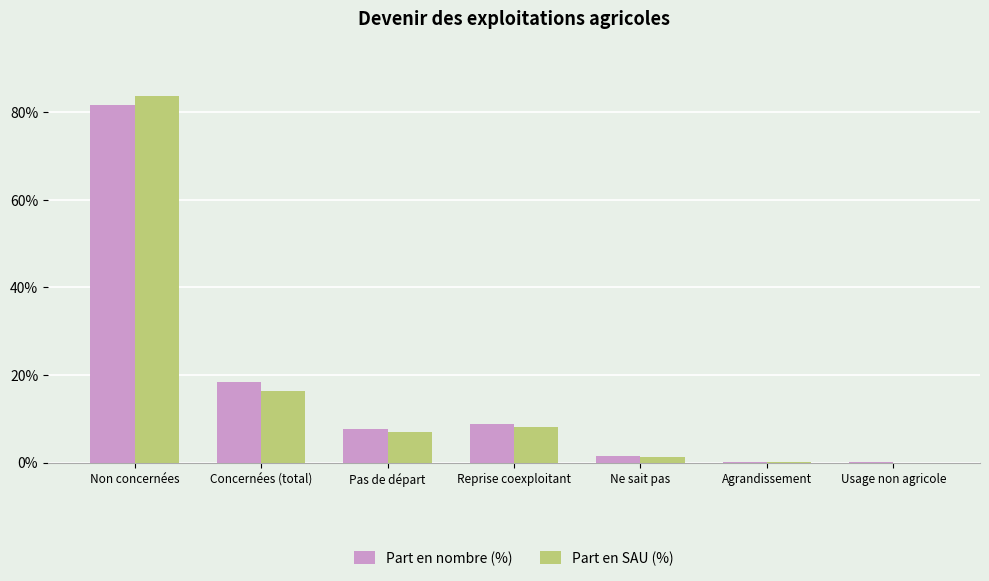

What is the highest value of the Part en nombre (%) series?

81.7